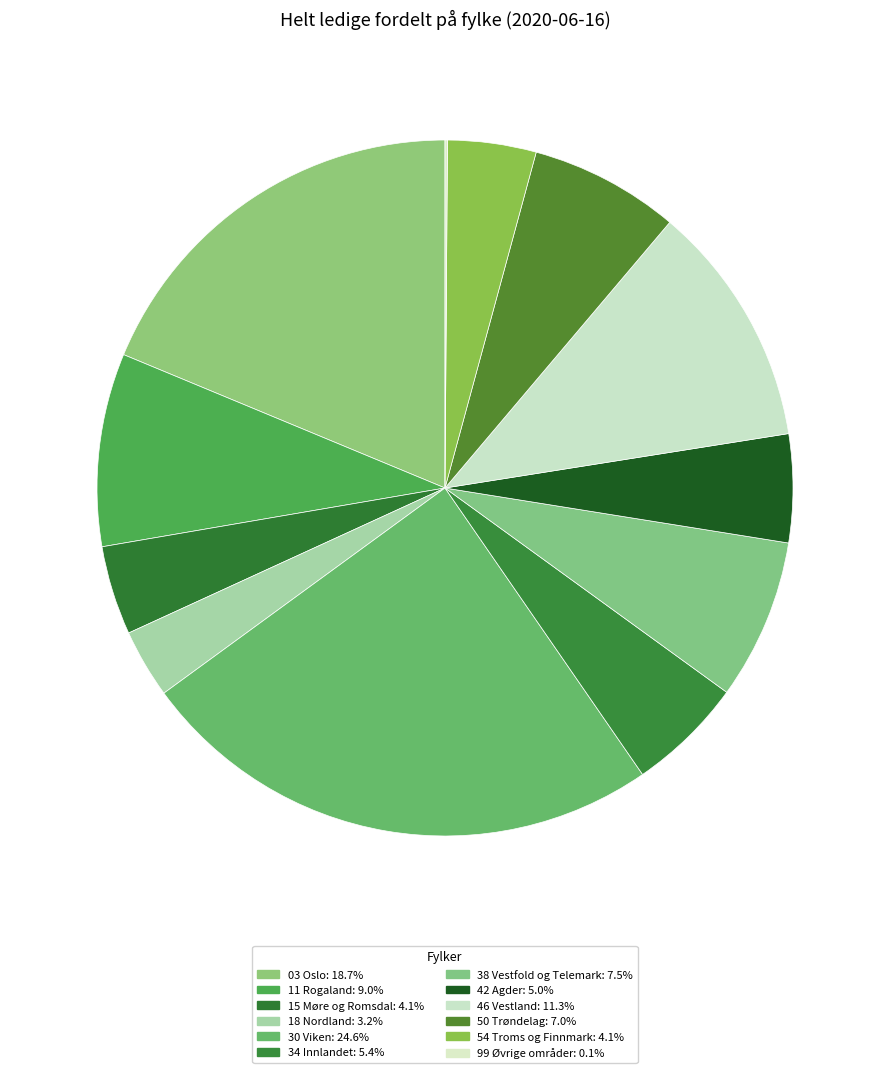

Does 42 Agder account for over 50% of the chart?

No